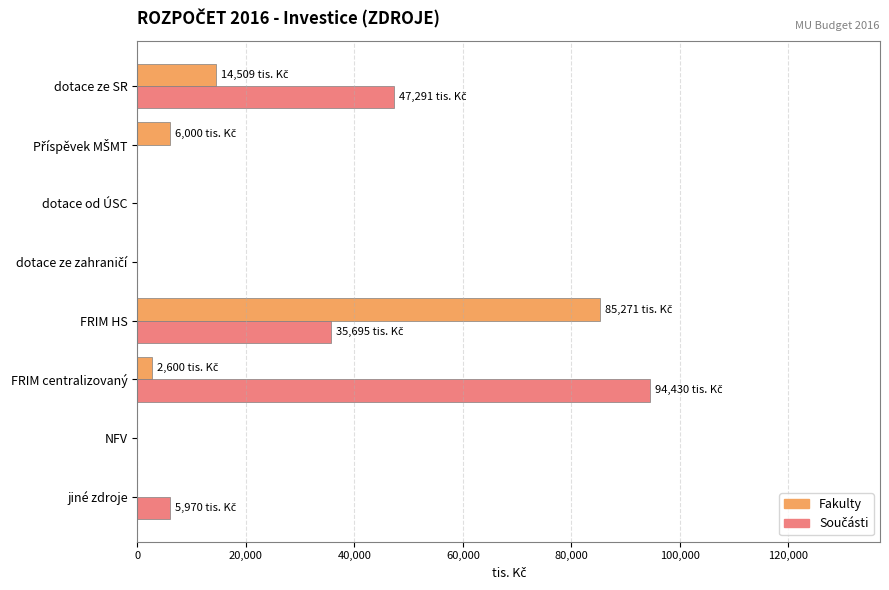

Is it true that Fakulty equals 0 at jiné zdroje?

True